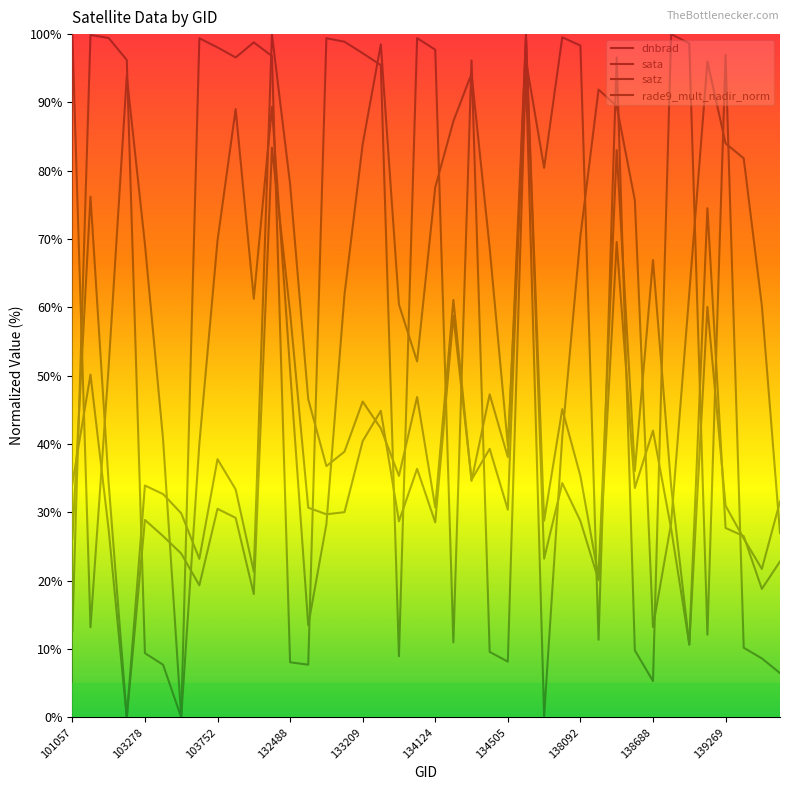

How many data points in rade9_mult_nadir_norm are above 35?

21